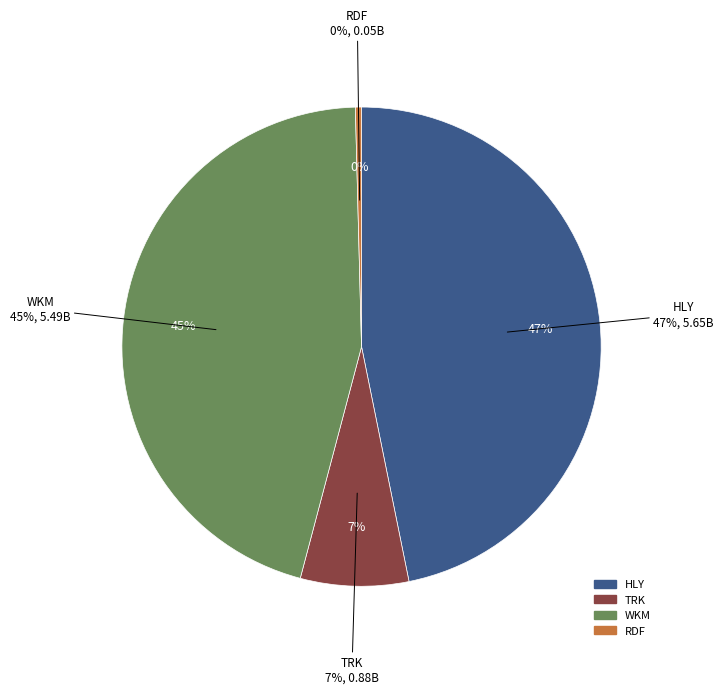

The HLY 2018 slice represents 11% of the pie. True or false?

False